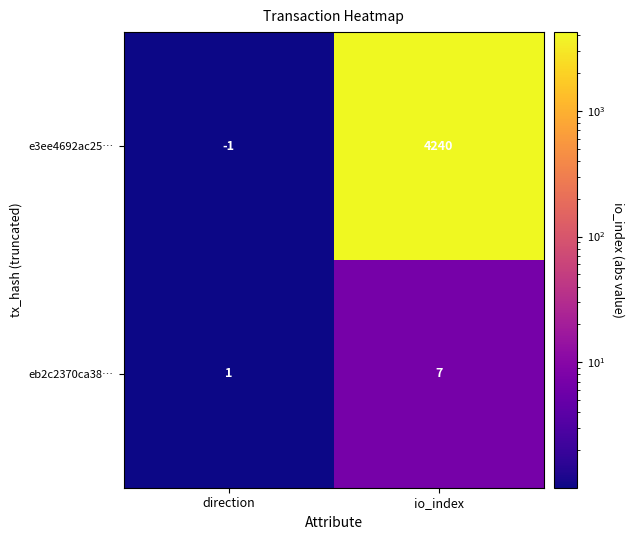

What is the total value across all series at direction?

0